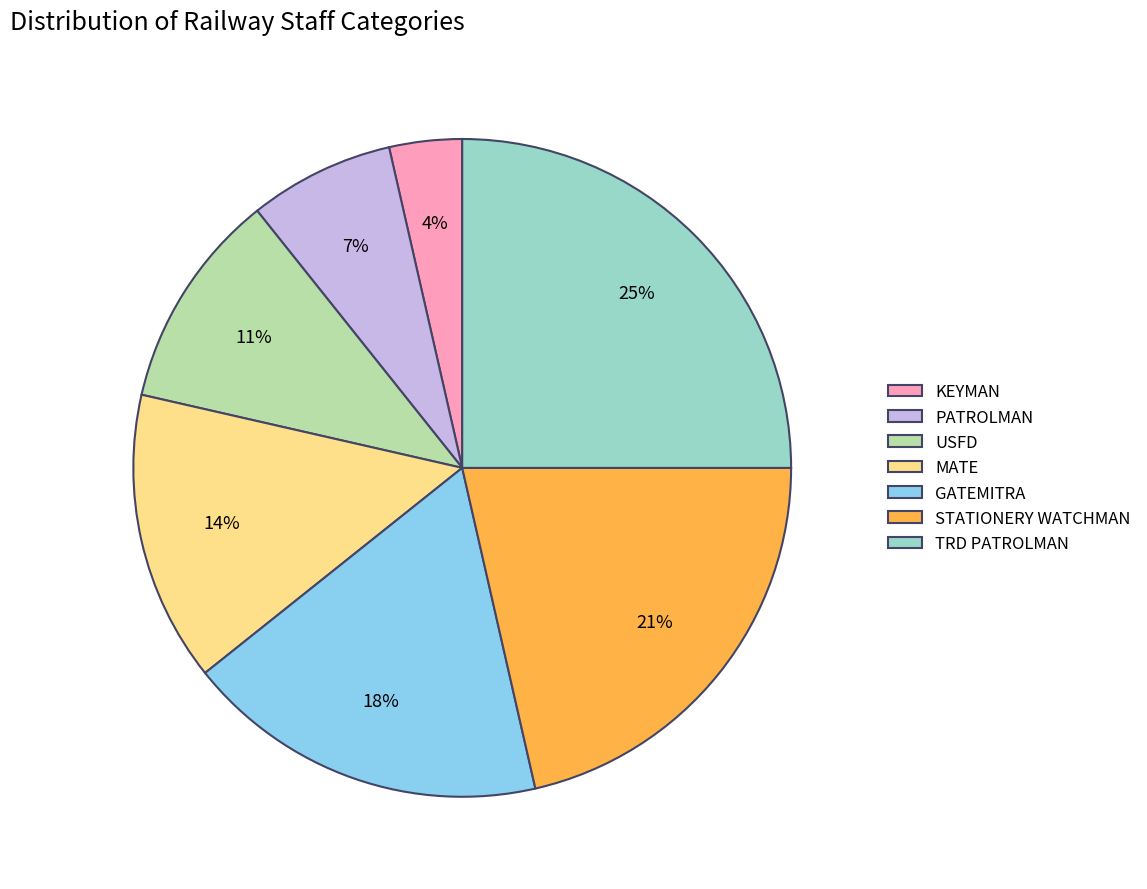

Which slice is the largest?

TRD PATROLMAN